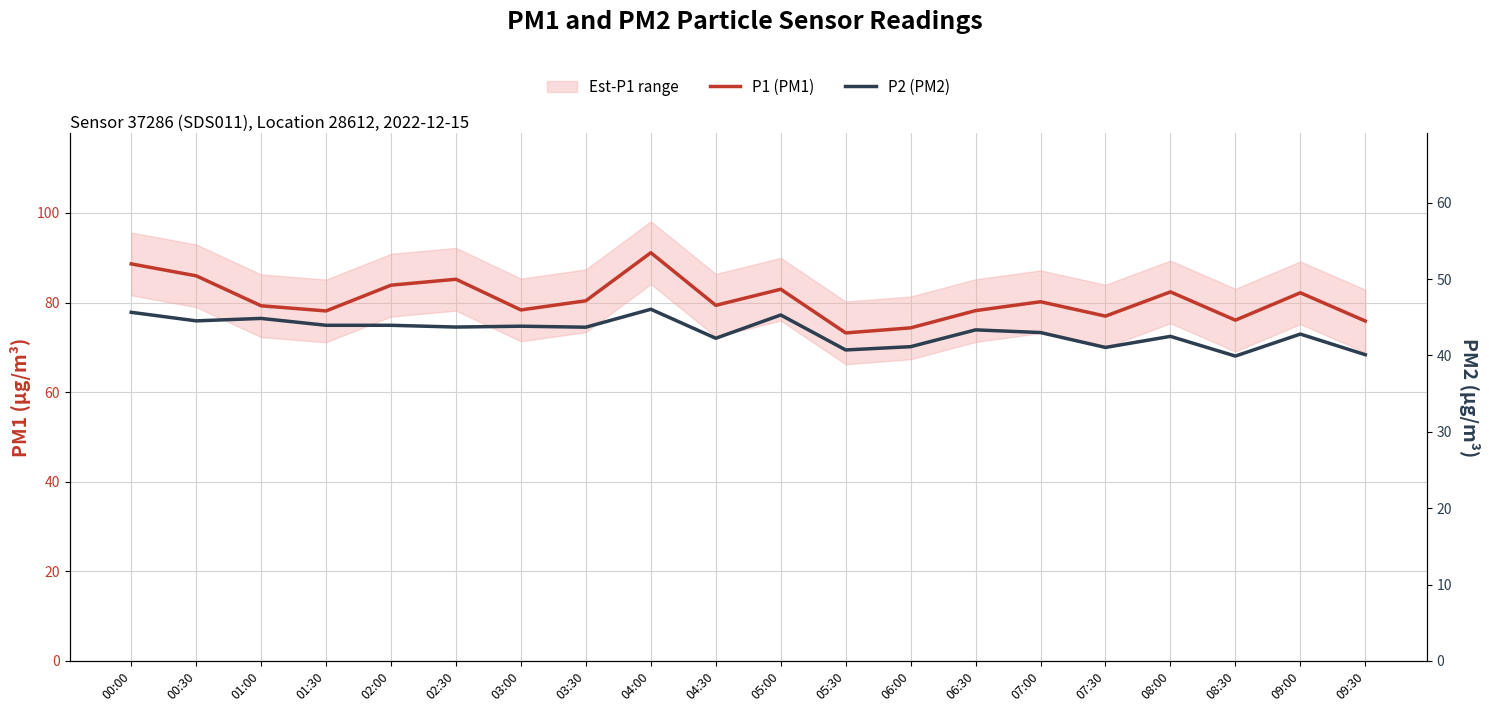

What is the value of the P1 (PM1) point at the 8th from the left?

80.4